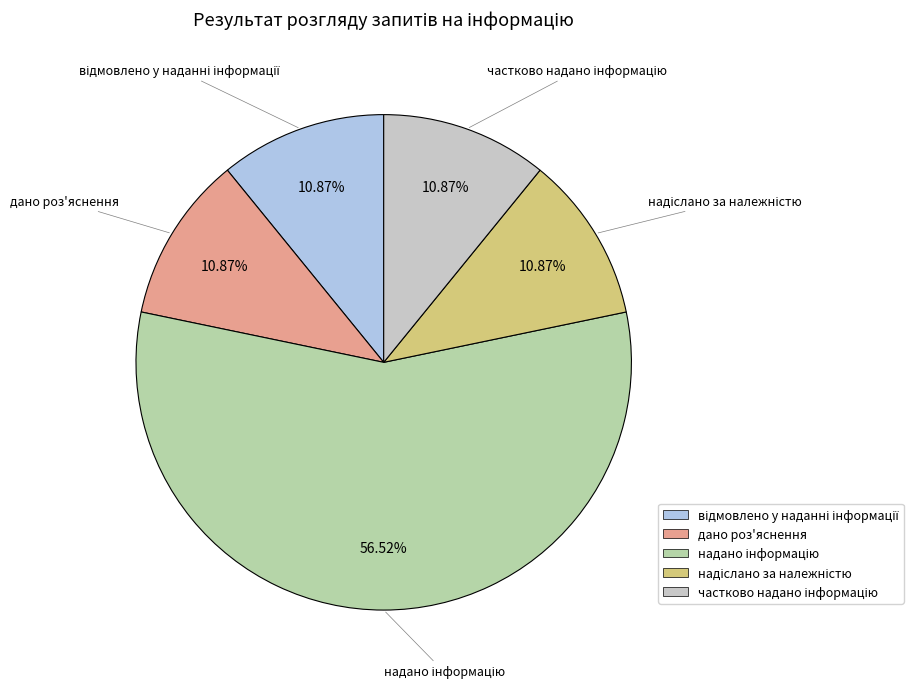

Is there a majority slice in this chart?

Yes